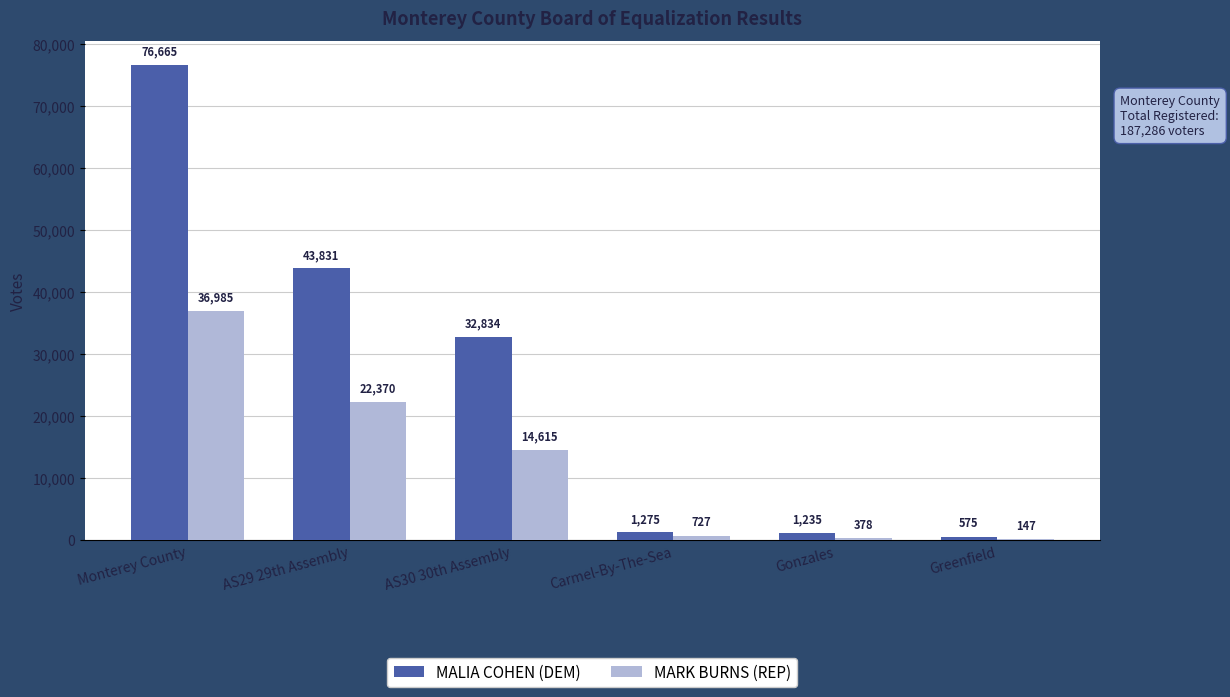

What is the average value of the MARK BURNS (REP) series?

12537